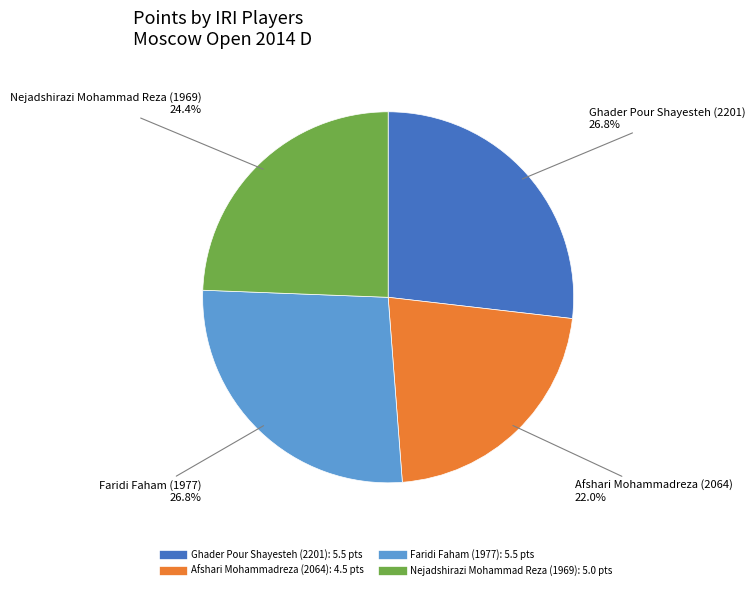

To the nearest percent, what portion does Afshari Mohammadreza (2064) represent?

22%